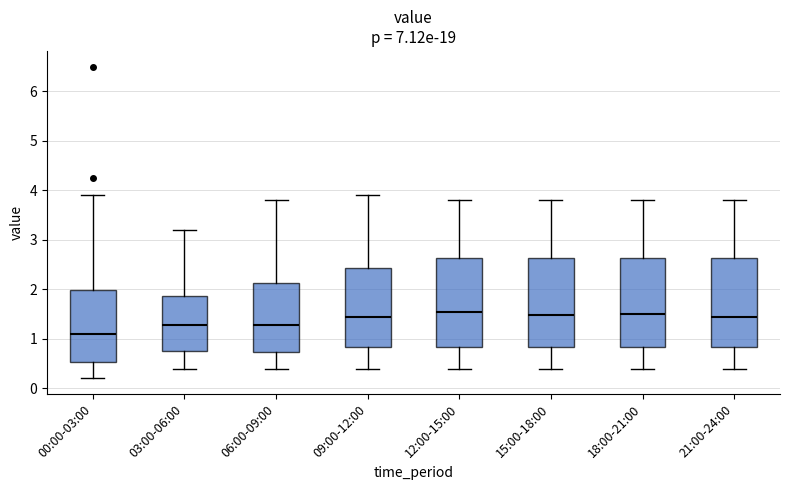

Which box's median line is the lowest?

00:00-03:00